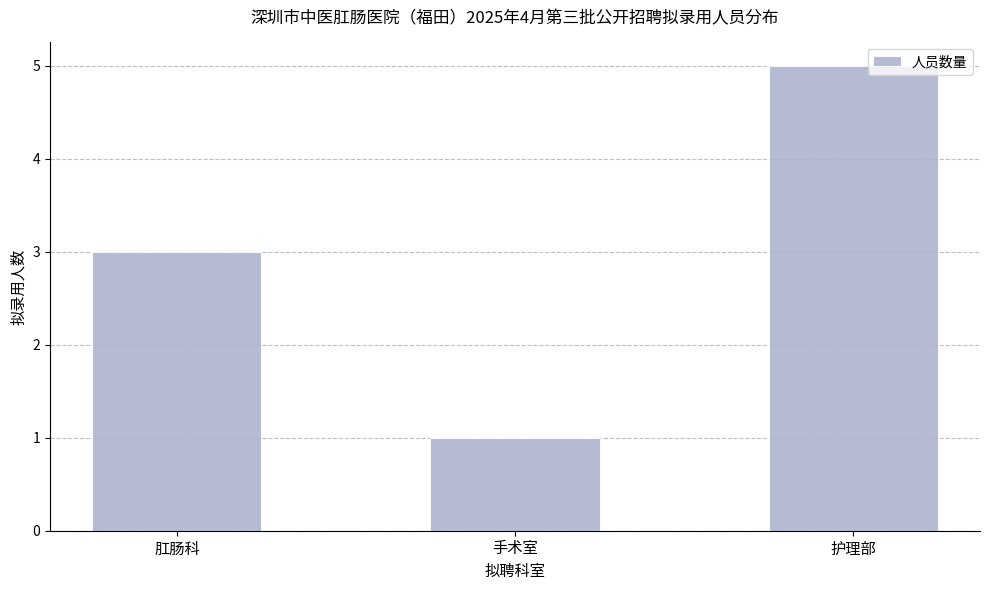

The value at 护理部 is 3. True or false?

False